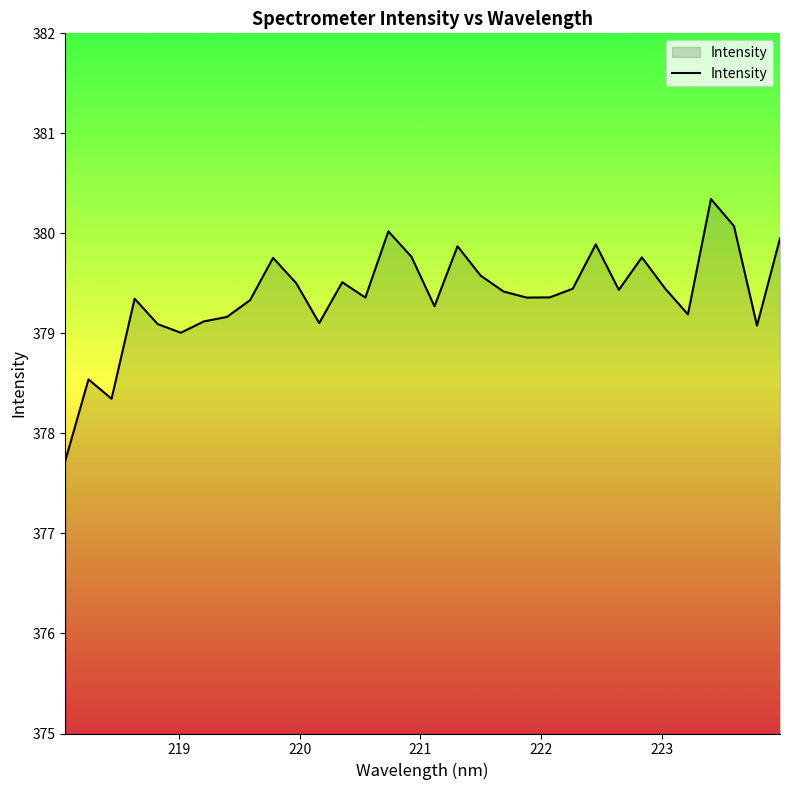

What is the difference between the maximum and minimum values?

2.6